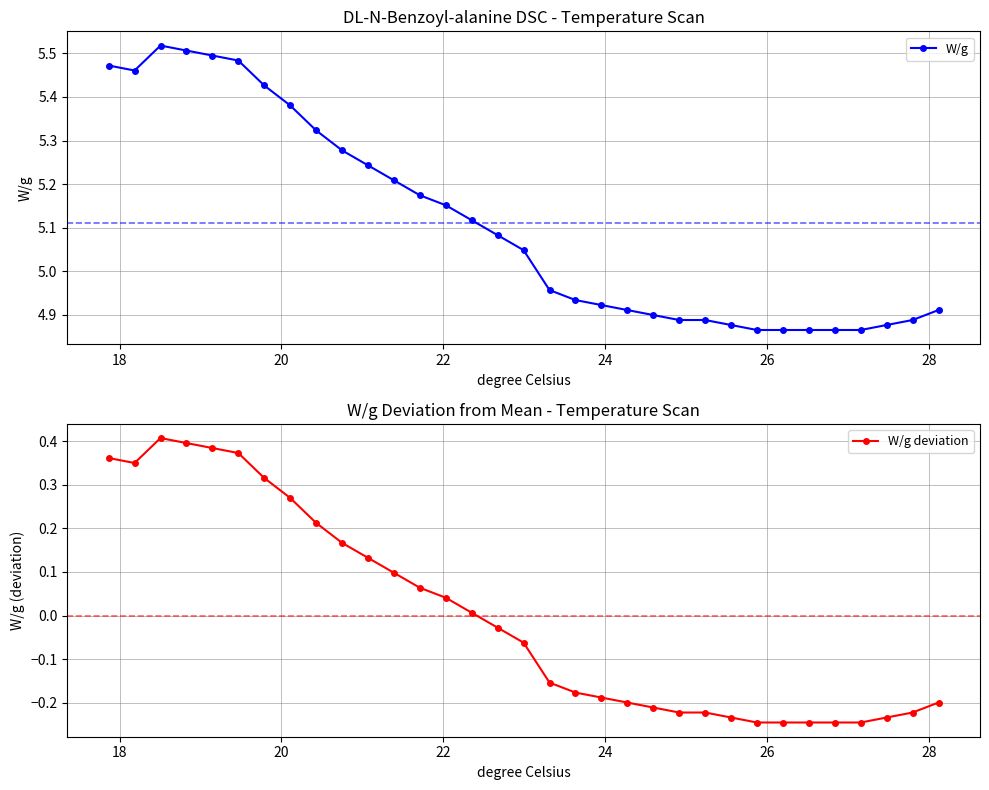

True or false: W/g has more than 1 points higher than both neighbors.

False